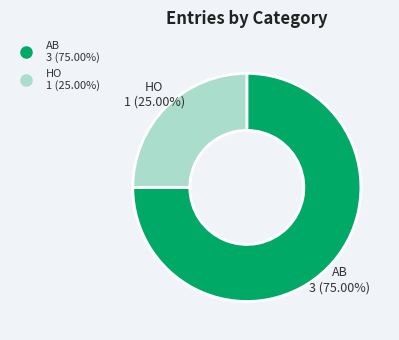

Does AB represent more than half of the total?

Yes